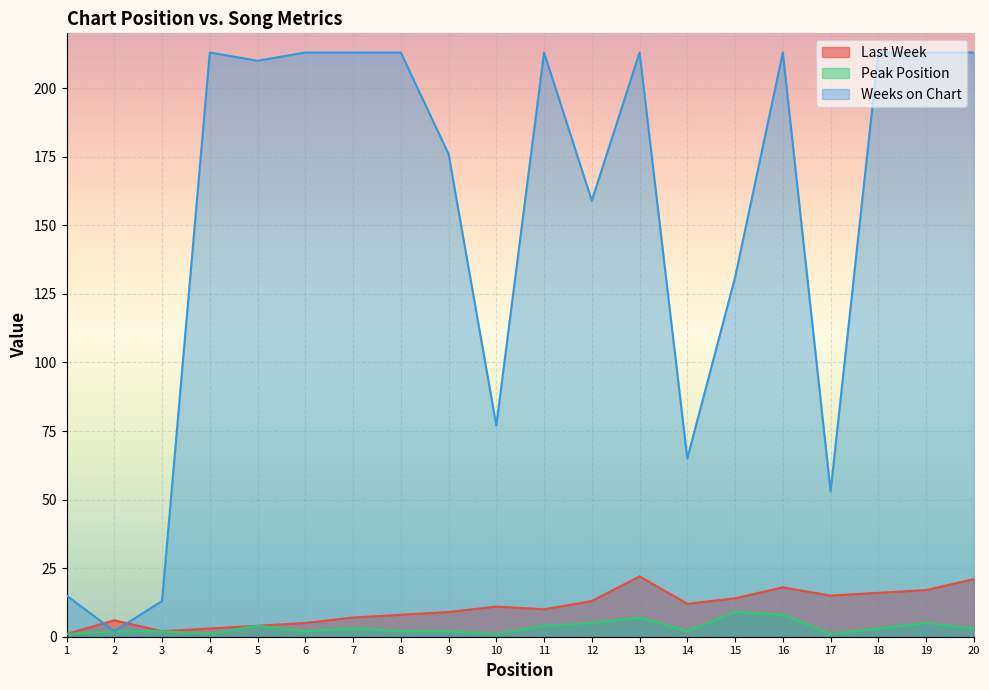

How many Peak Position values are between 2 and 5?

13